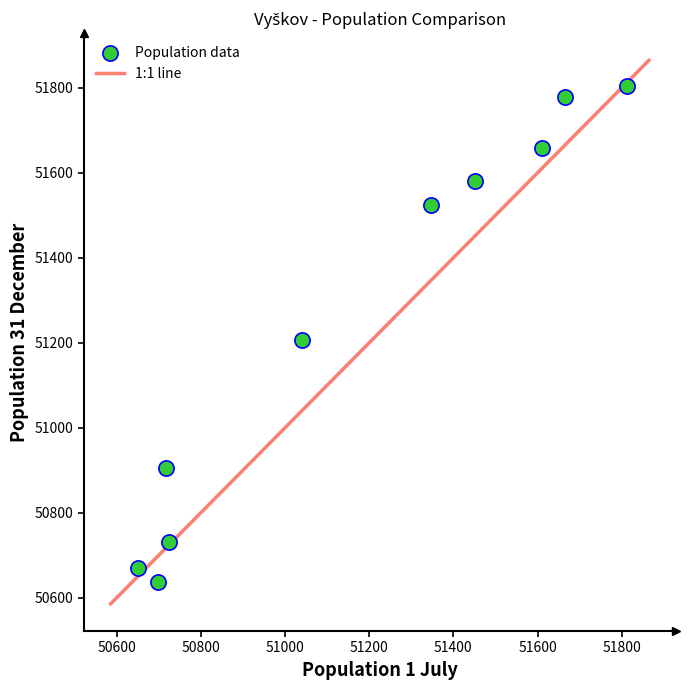

What is the average Y value?

51249